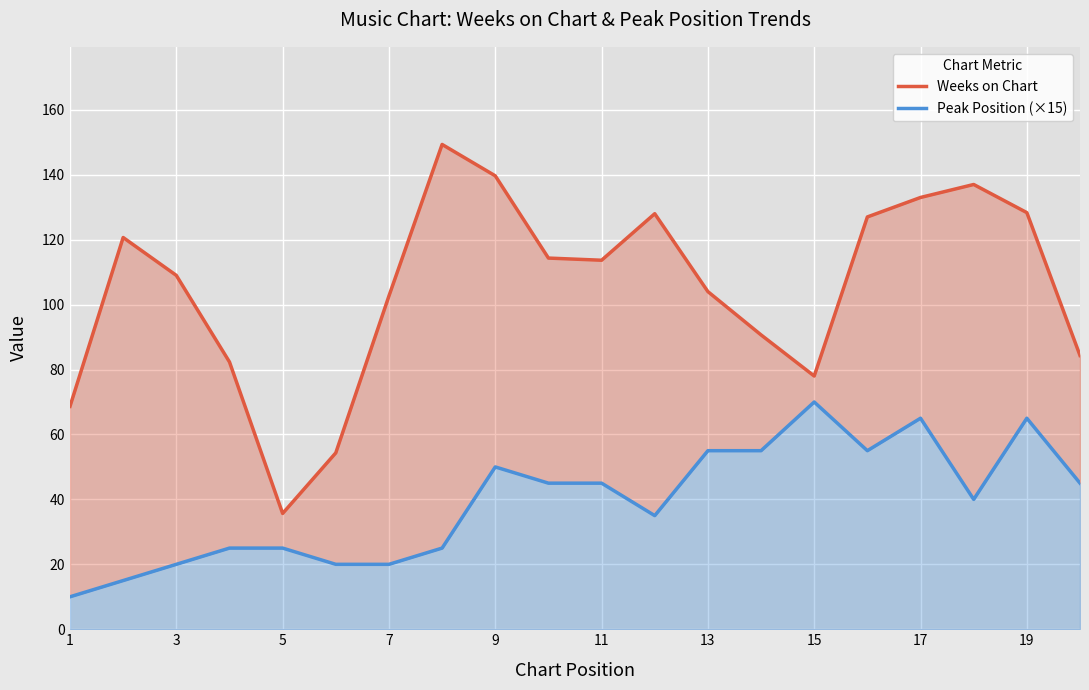

What is the difference between the maximum and second lowest values in the Weeks on Chart series?

95.0